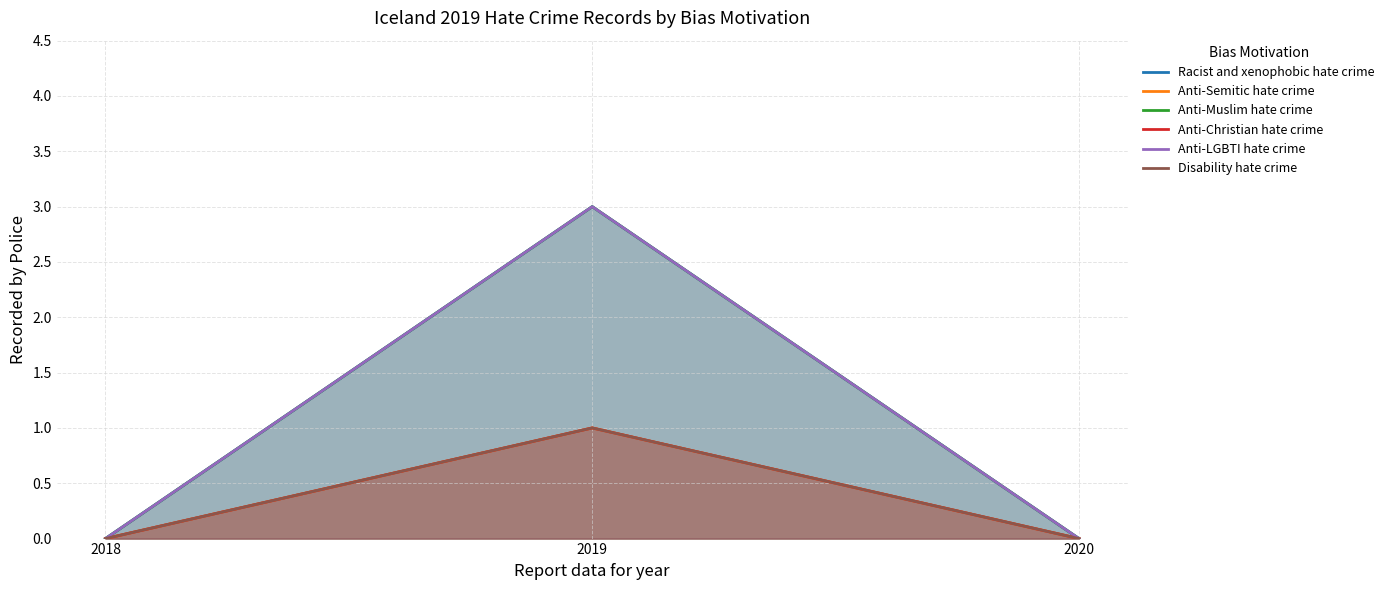

Is it true that Disability hate crime equals 1 at 2020?

False